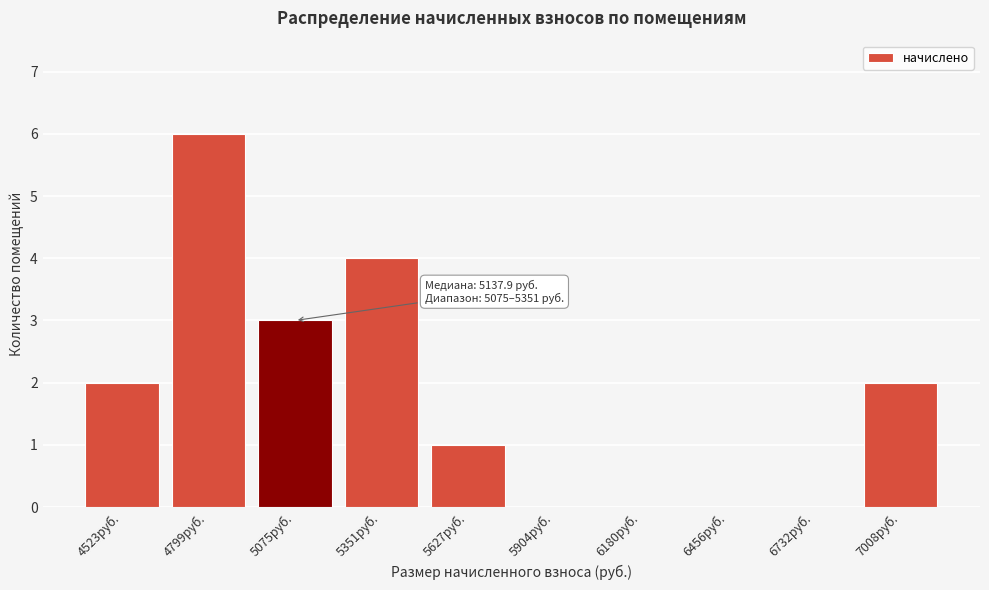

Reading left to right, list all the values displayed in this chart.

4523руб.=2	4799руб.=6	5075руб.=3	5351руб.=4	5627руб.=1	5904руб.=0	6180руб.=0	6456руб.=0	6732руб.=0	7008руб.=2